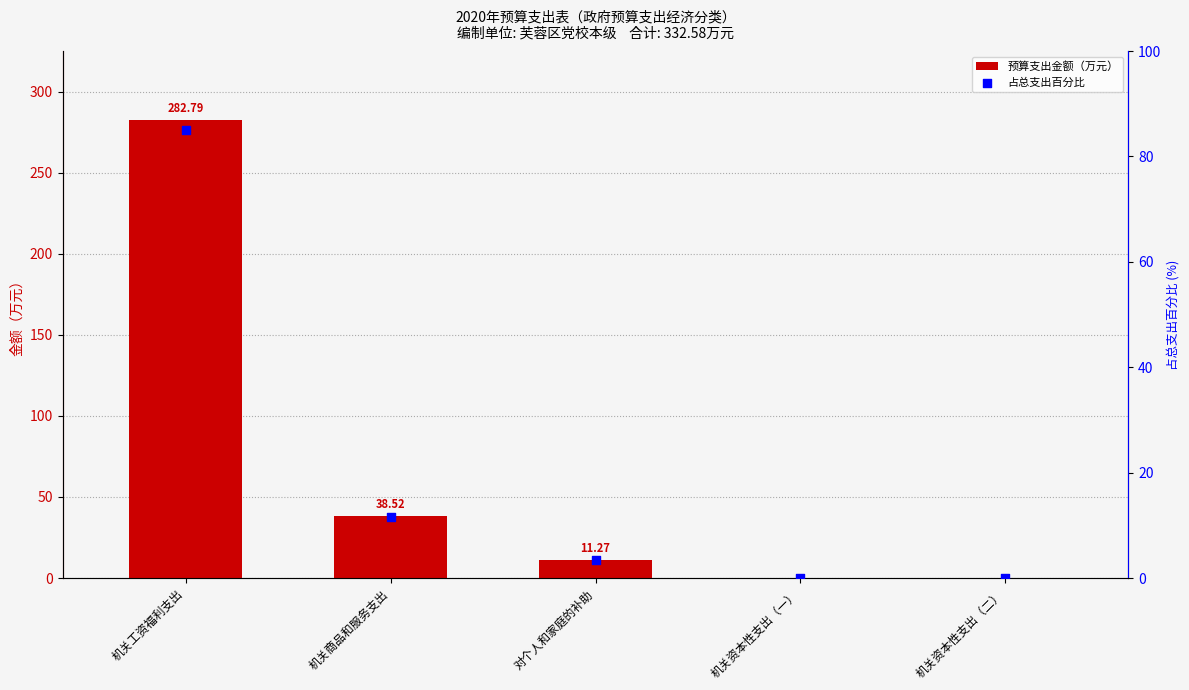

What are all the series names shown in the legend?

预算支出金额（万元）, 占总支出百分比